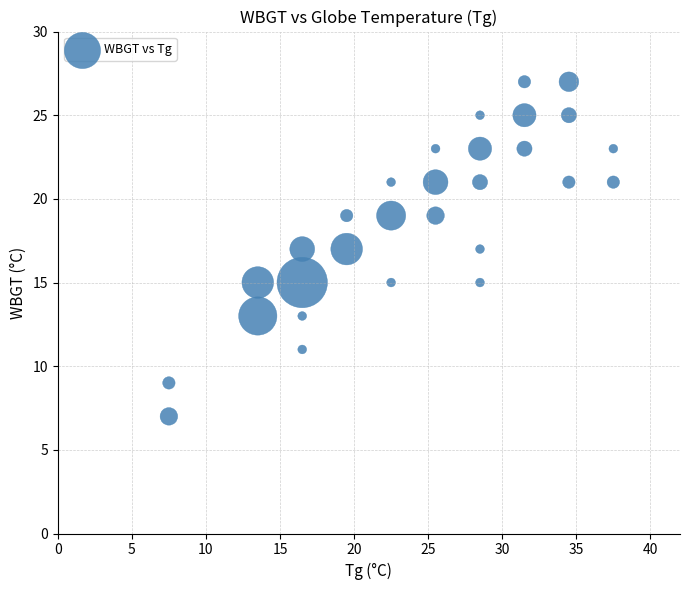

What is the range of Y values (max minus min)?

20